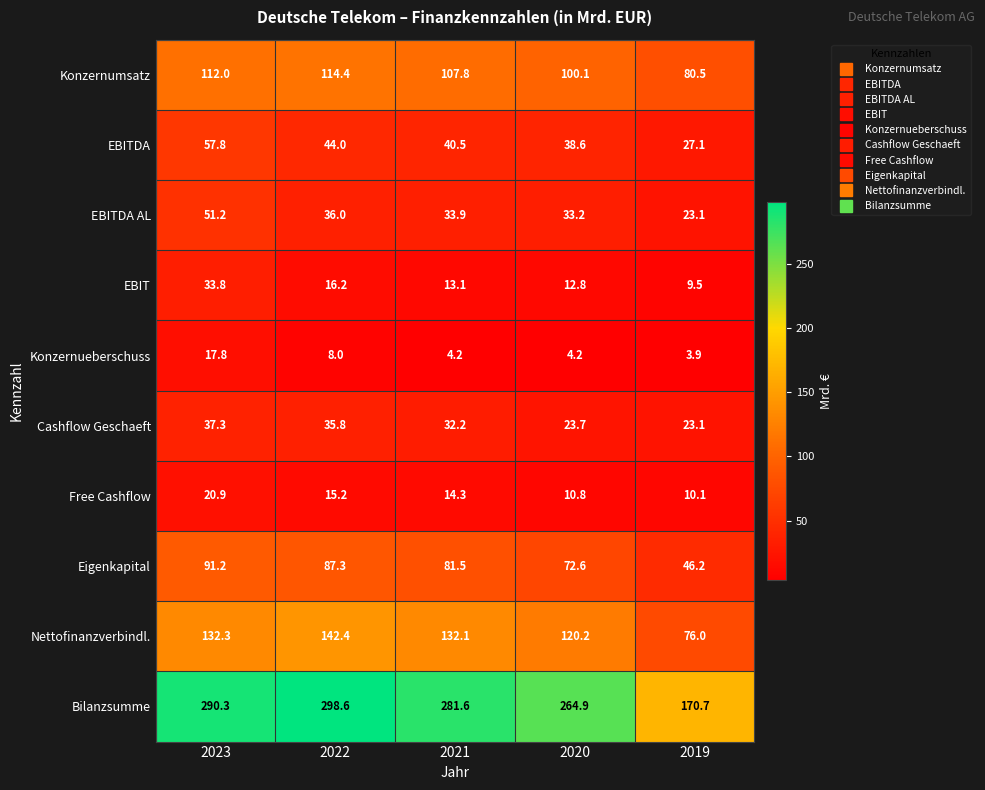

At which label does EBIT reach its peak?

2023